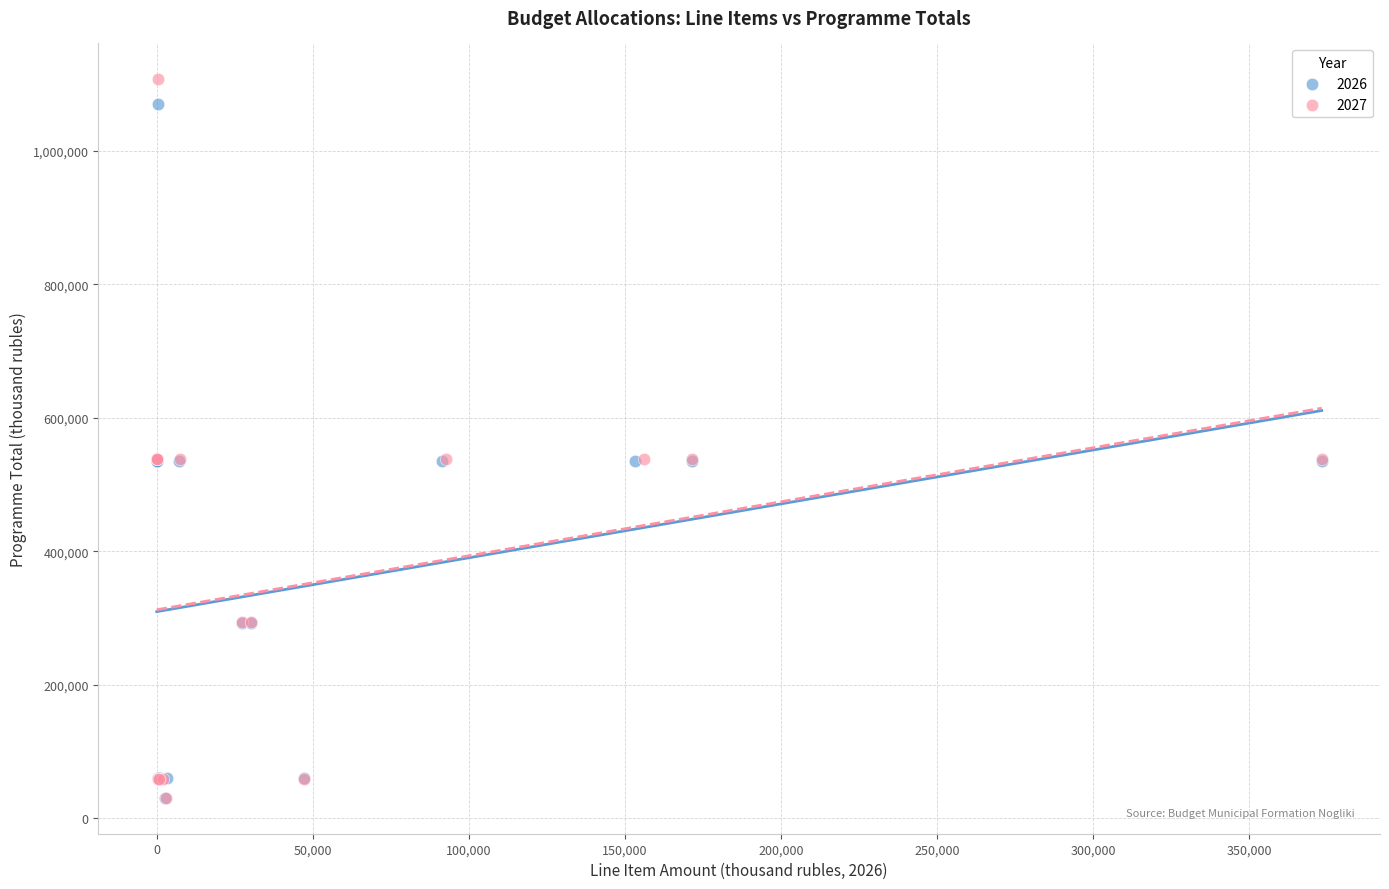

Which series has the widest spread of Y values?

2027